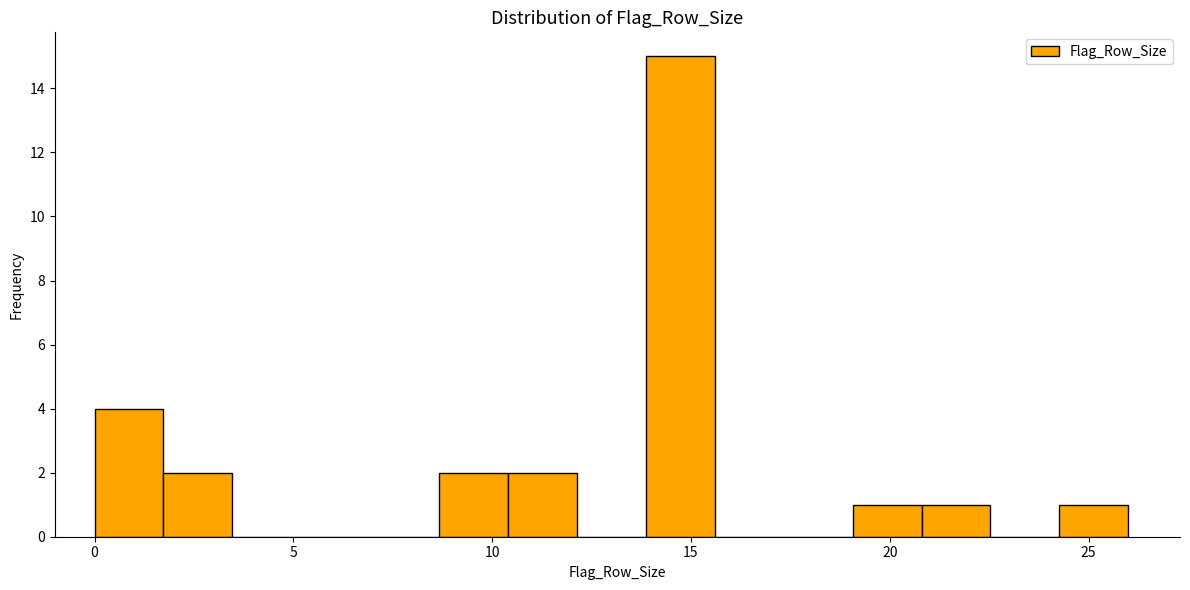

Around what value on the x-axis is the tallest bar? Give the approximate position of its centre, as read against the axis.

14.5